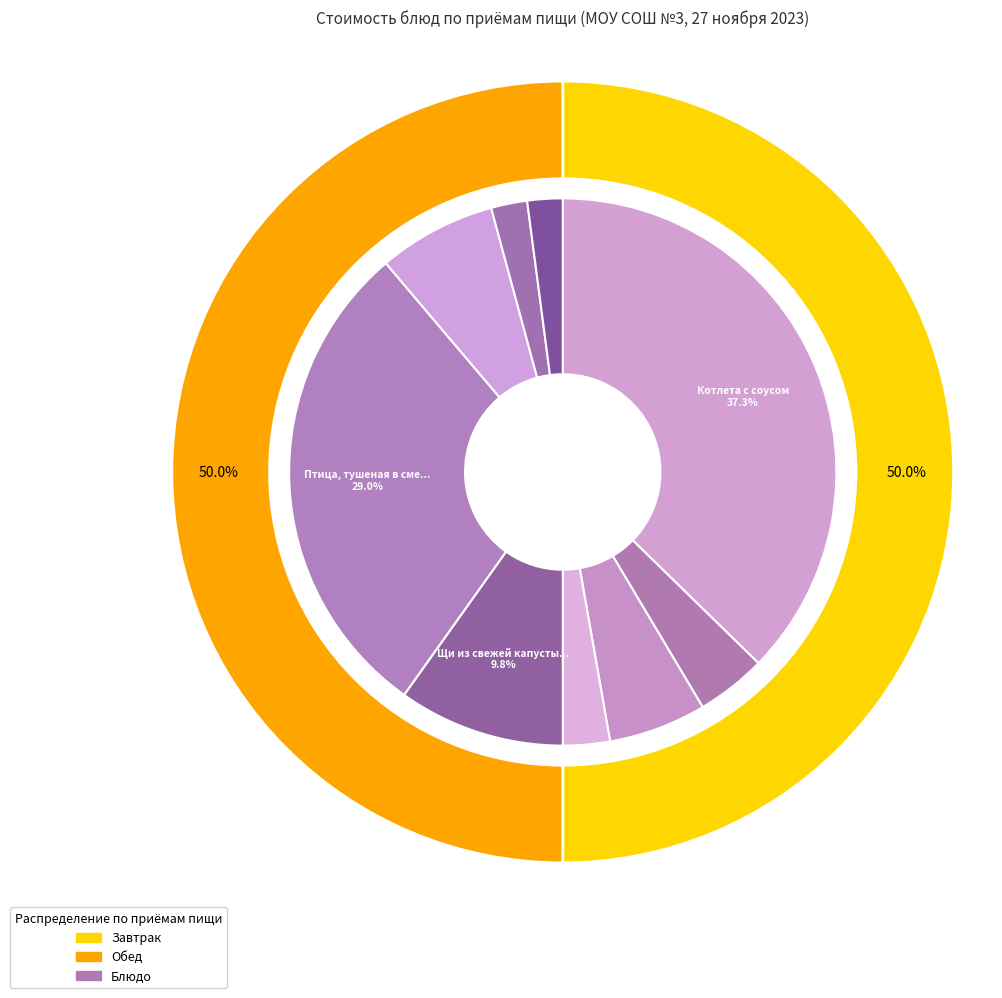

Which category has the smallest portion of the pie?

Хлеб ржаной